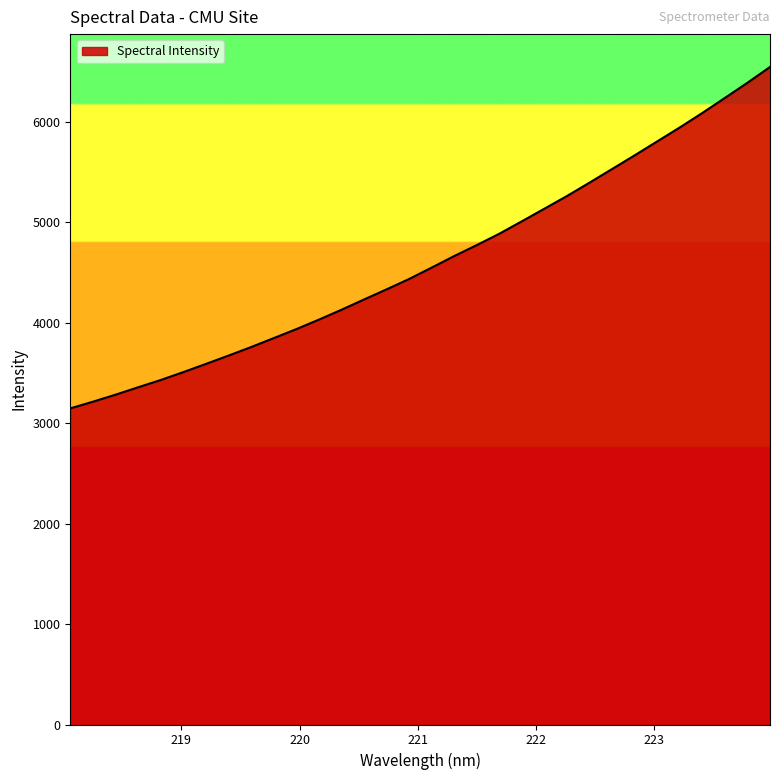

What is the greatest value displayed?

6545.7